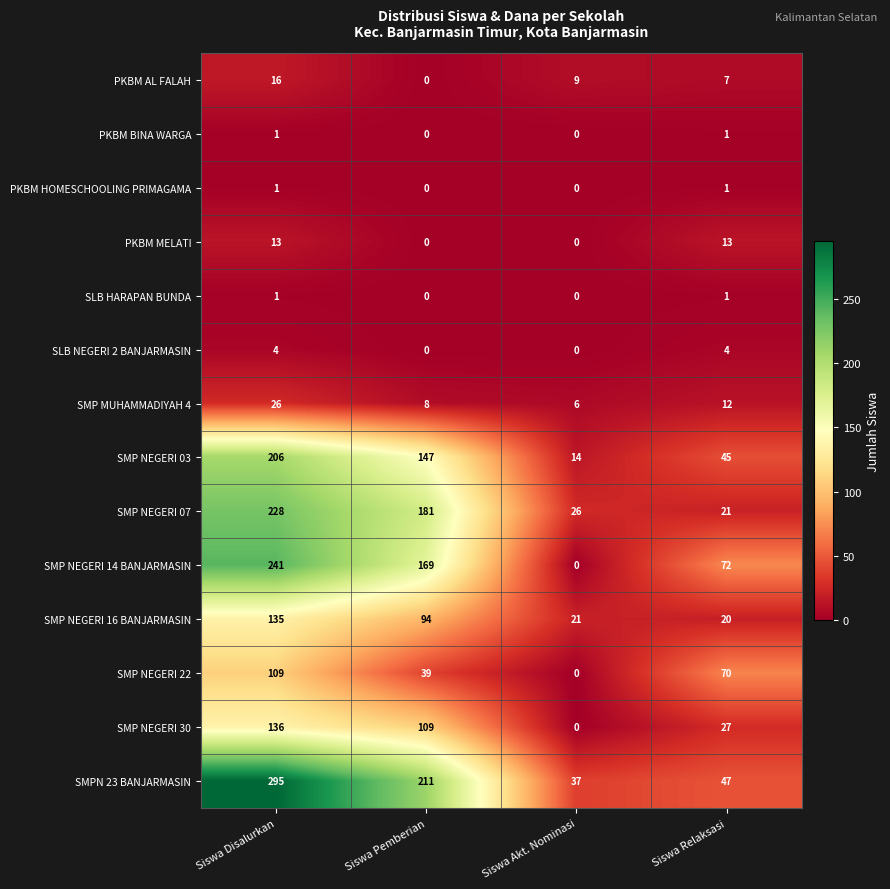

Which series has the largest range (max minus min)?

SMPN 23 BANJARMASIN